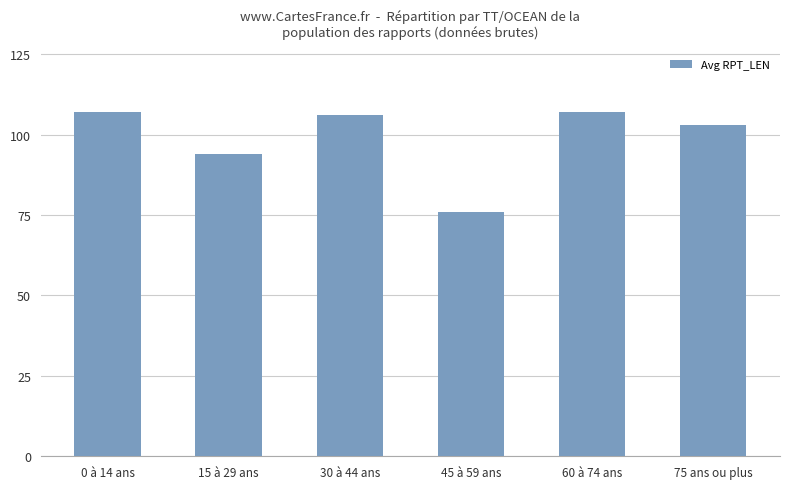

Approximately how many times larger is the value at 60 à 74 ans compared to 0 à 14 ans?

1.0